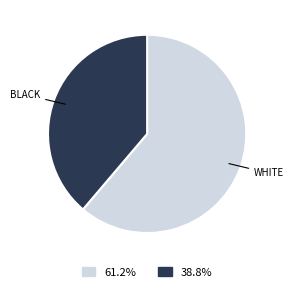

Does any single category account for the majority?

Yes